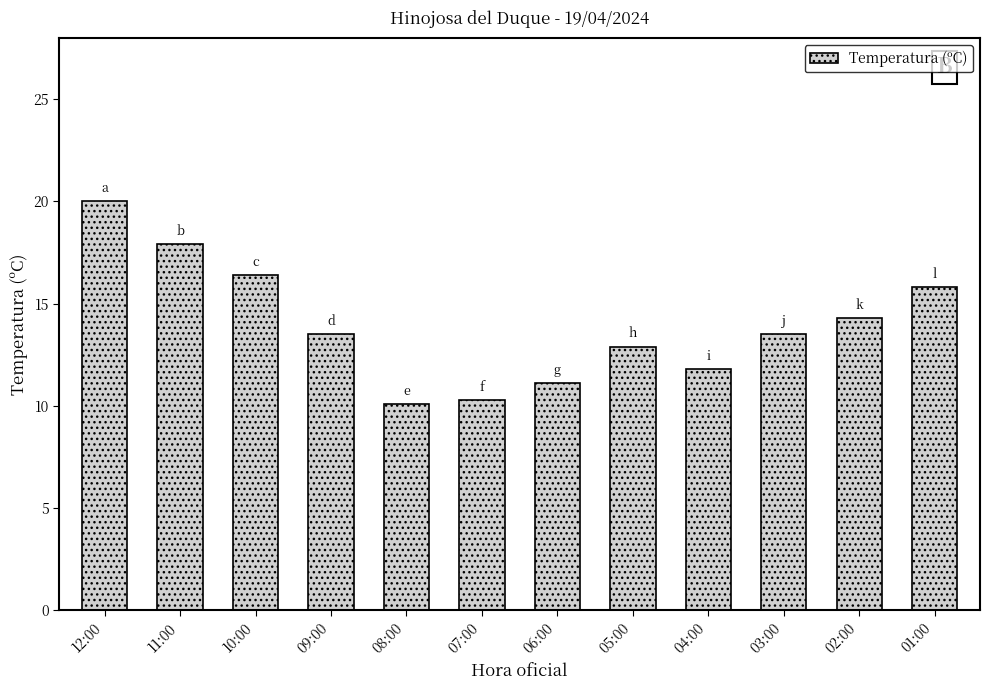

How many bars are there in total?

12